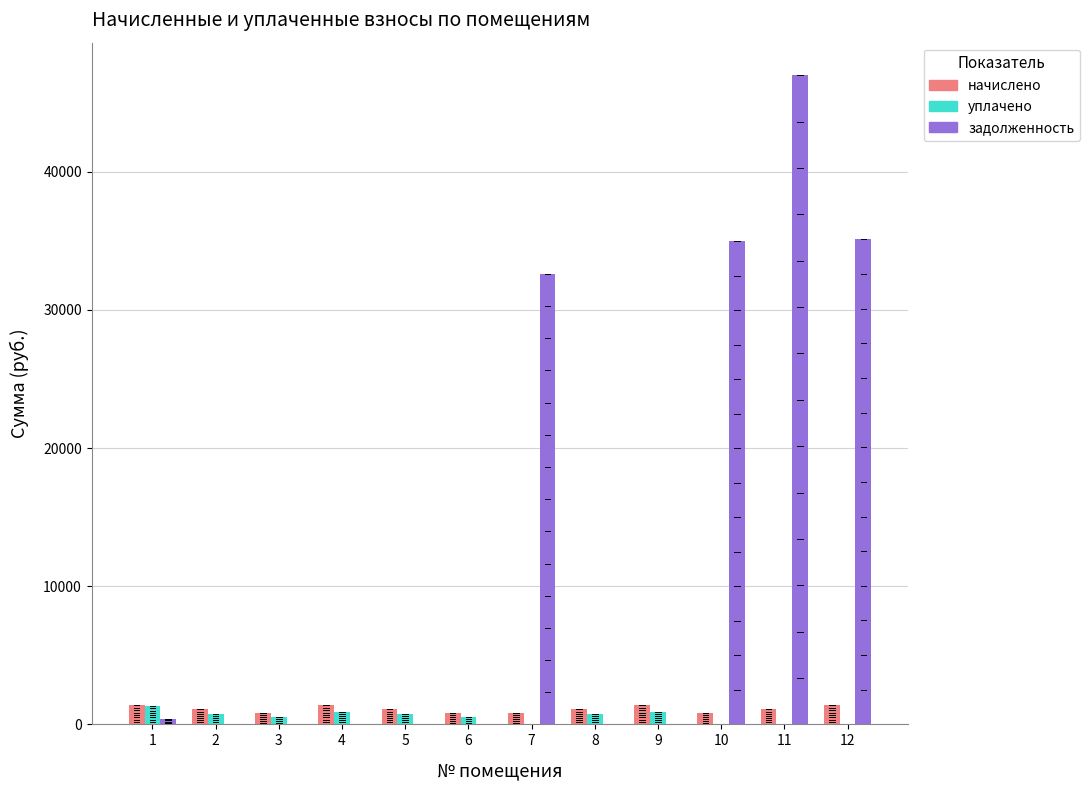

Which category has the lowest value across all series?

7